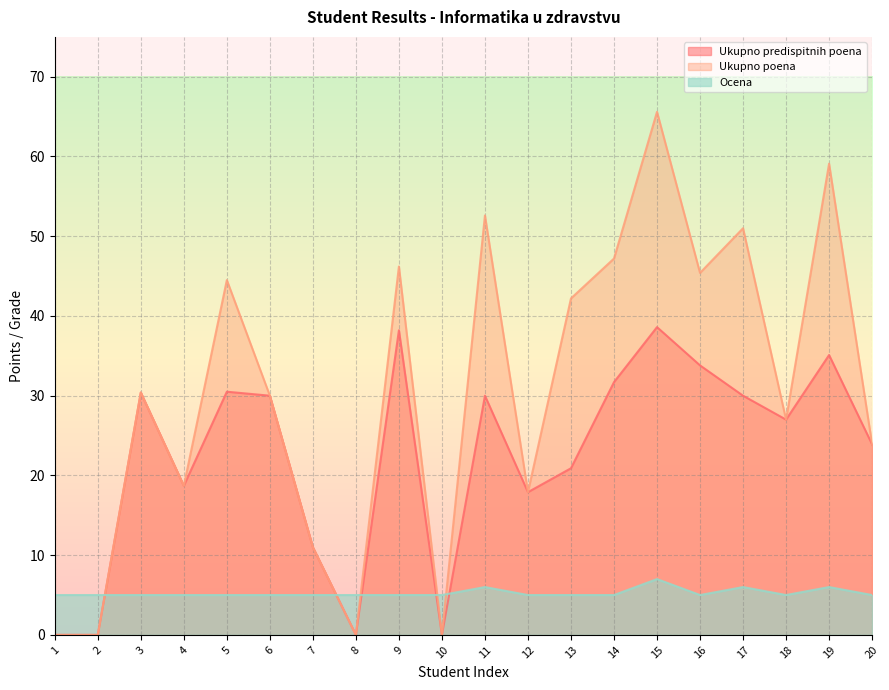

After their last crossing, which series has the higher values: Ukupno predispitnih poena or Ocena?

Ukupno predispitnih poena